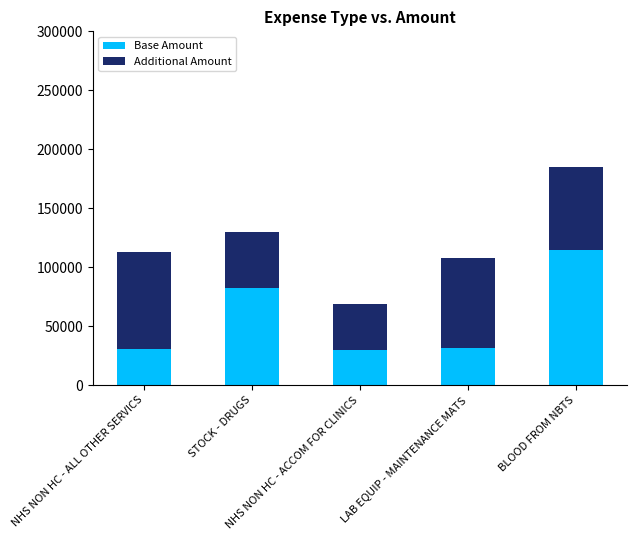

What is the minimum value for Base Amount?

30086.6